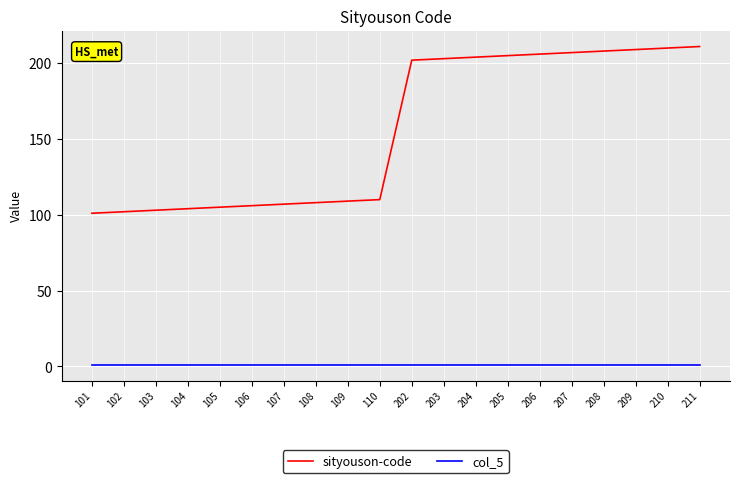

What is the sum of all sityouson-code values?

3120